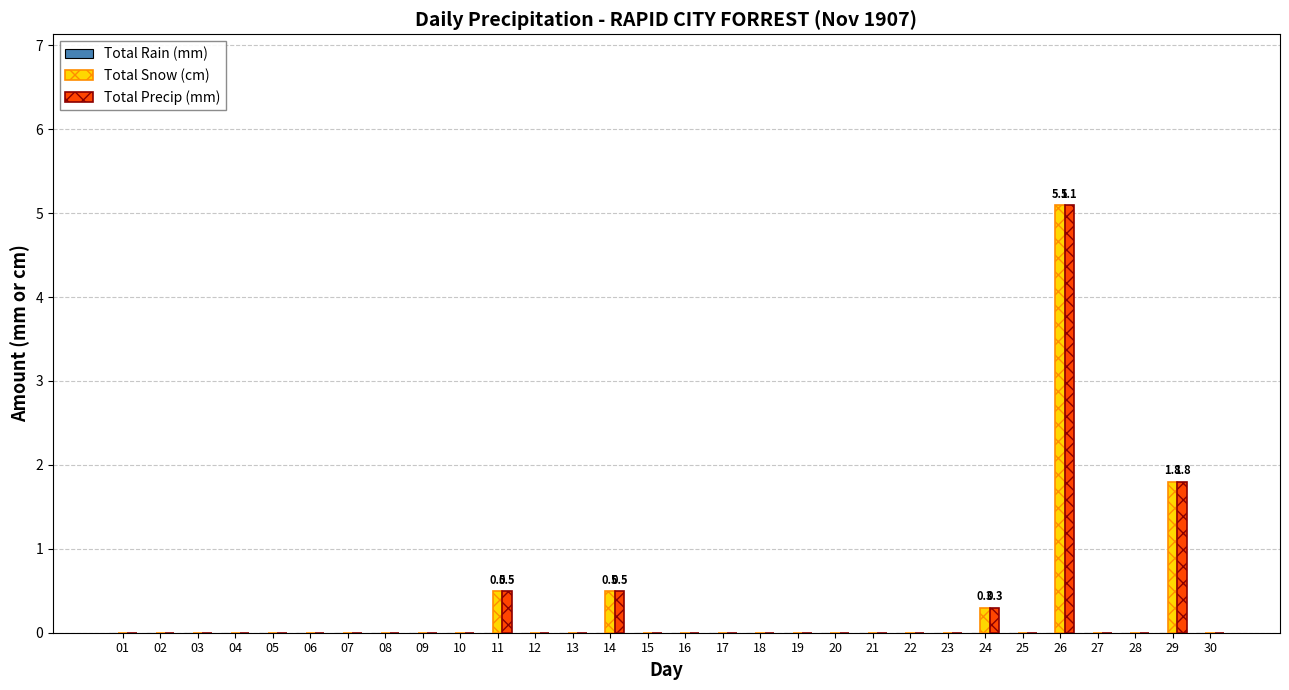

What is the maximum value for Total Precip (mm)?

5.1